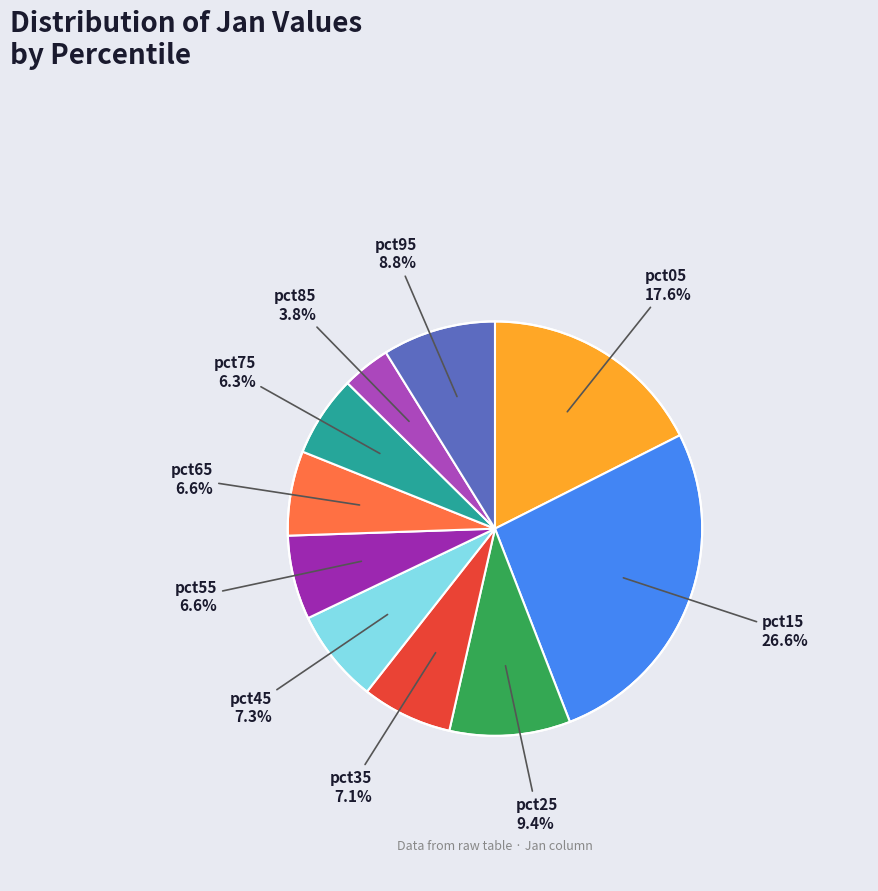

Which slice is the largest?

pct15